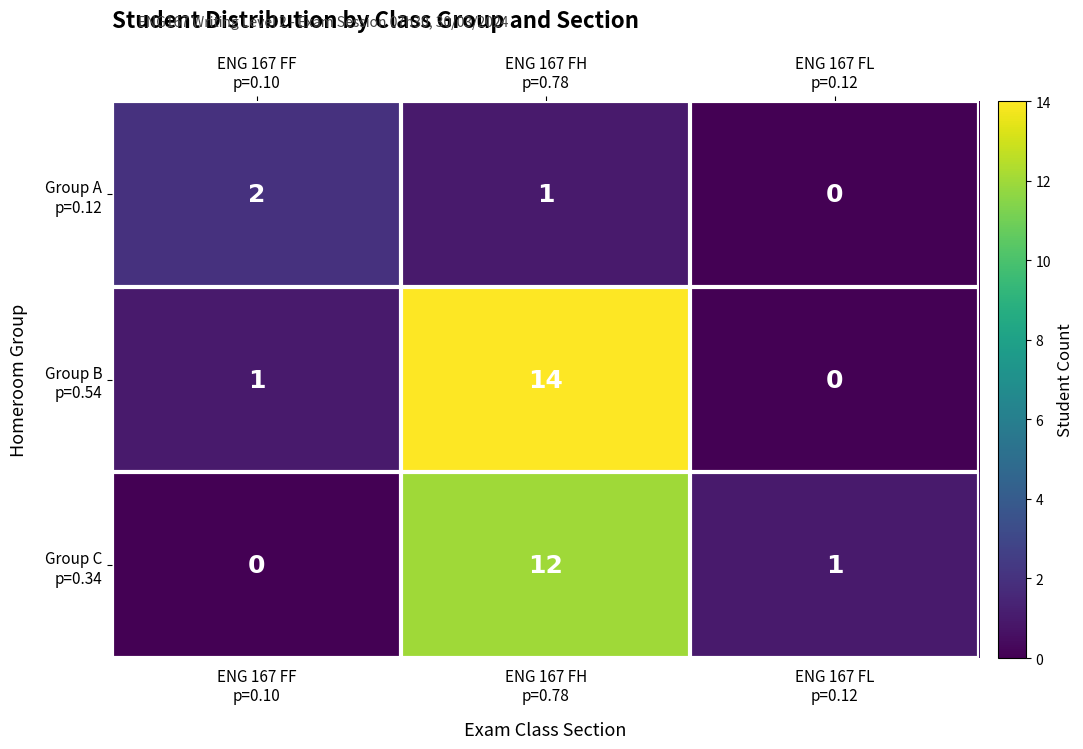

What is the total value across all series at ENG 167 FL
p=0.12?

1